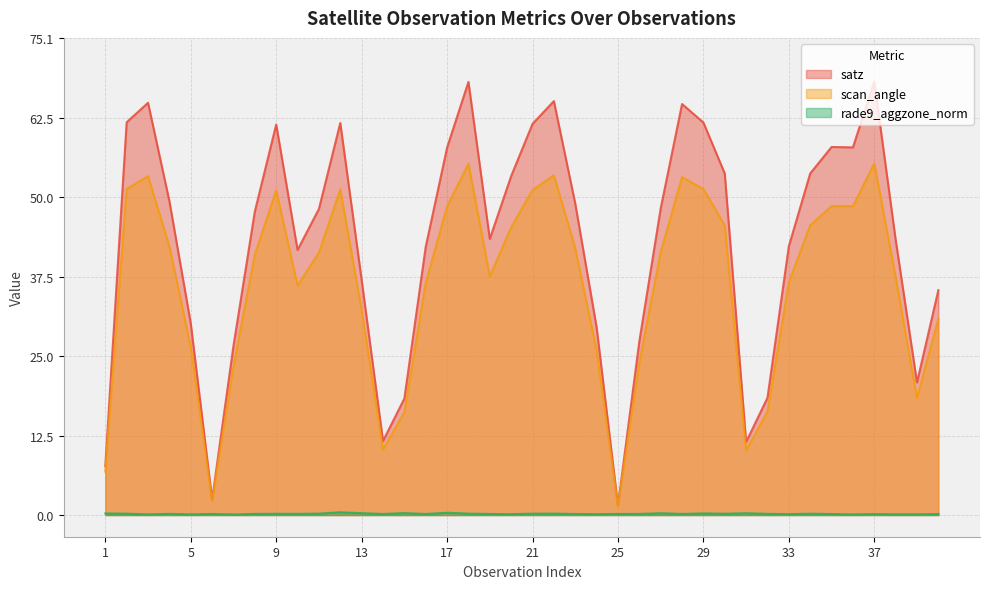

What is the value of the scan_angle point at the 32nd from the left?

16.3